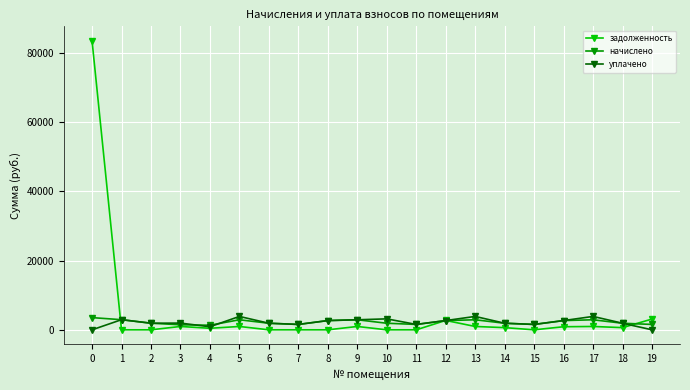

At 19, list the series in order from smallest to largest.

уплачено, начислено, задолженность